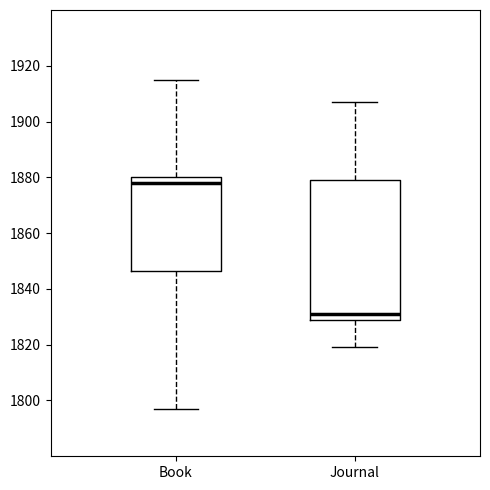

Comparing the boxes themselves (not the whiskers), which one is the tallest?

Journal